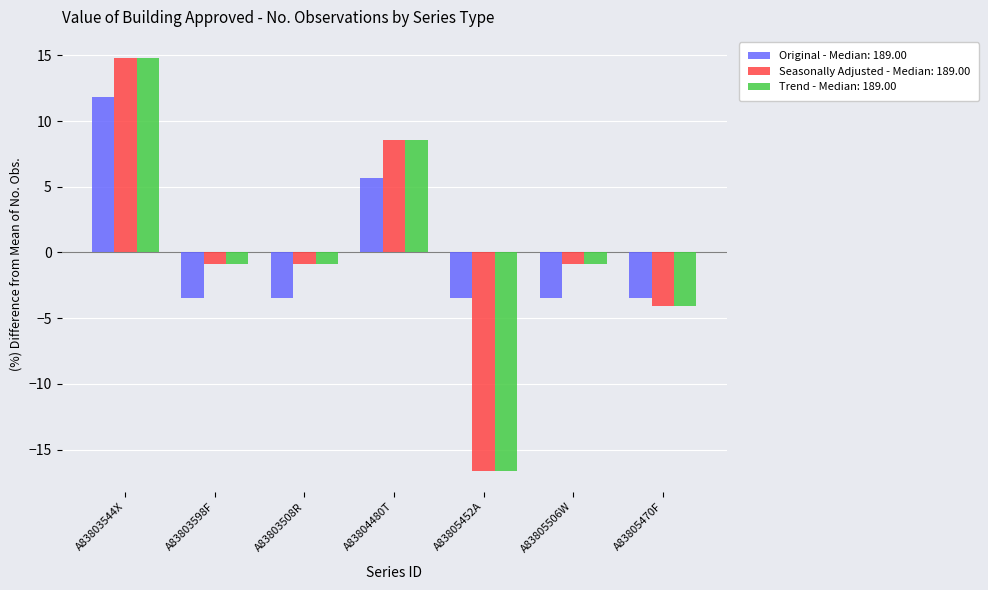

What is the difference between the highest and lowest values at A83805506W?

2.6